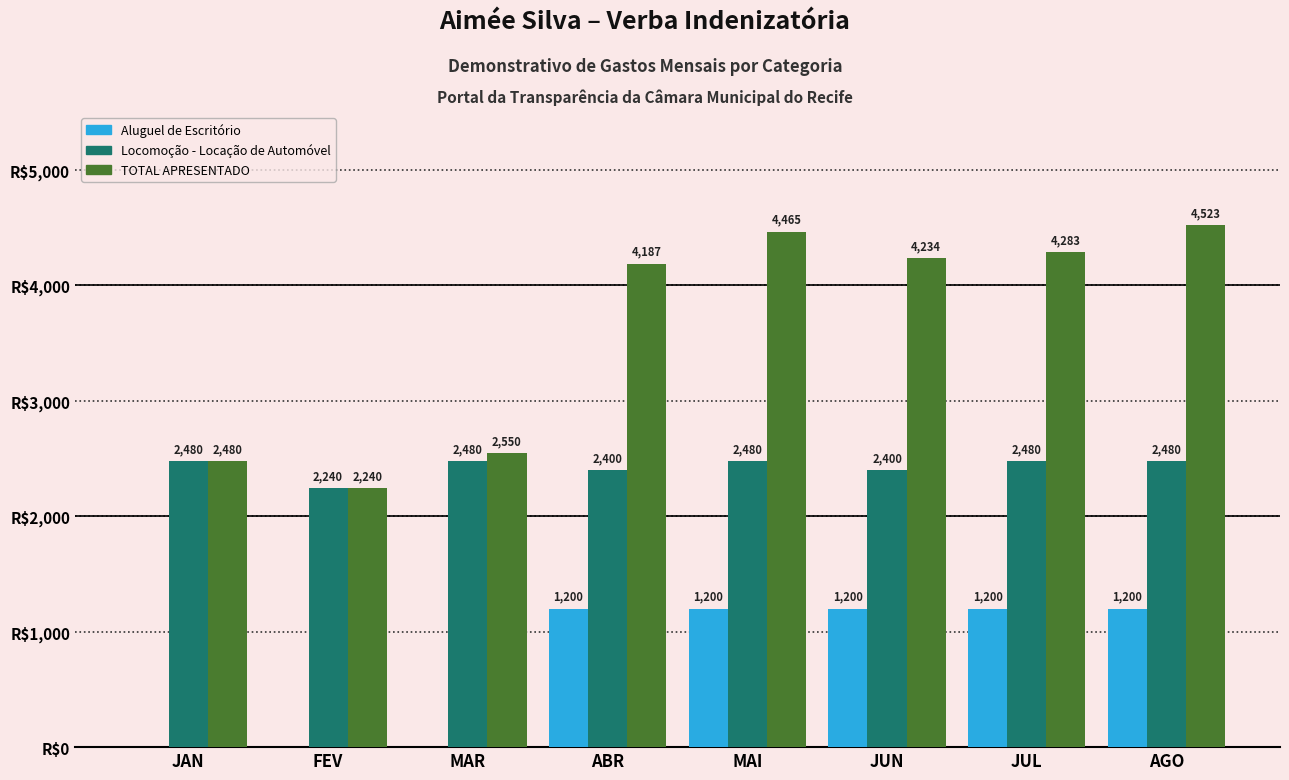

At which label does TOTAL APRESENTADO reach its peak?

AGO